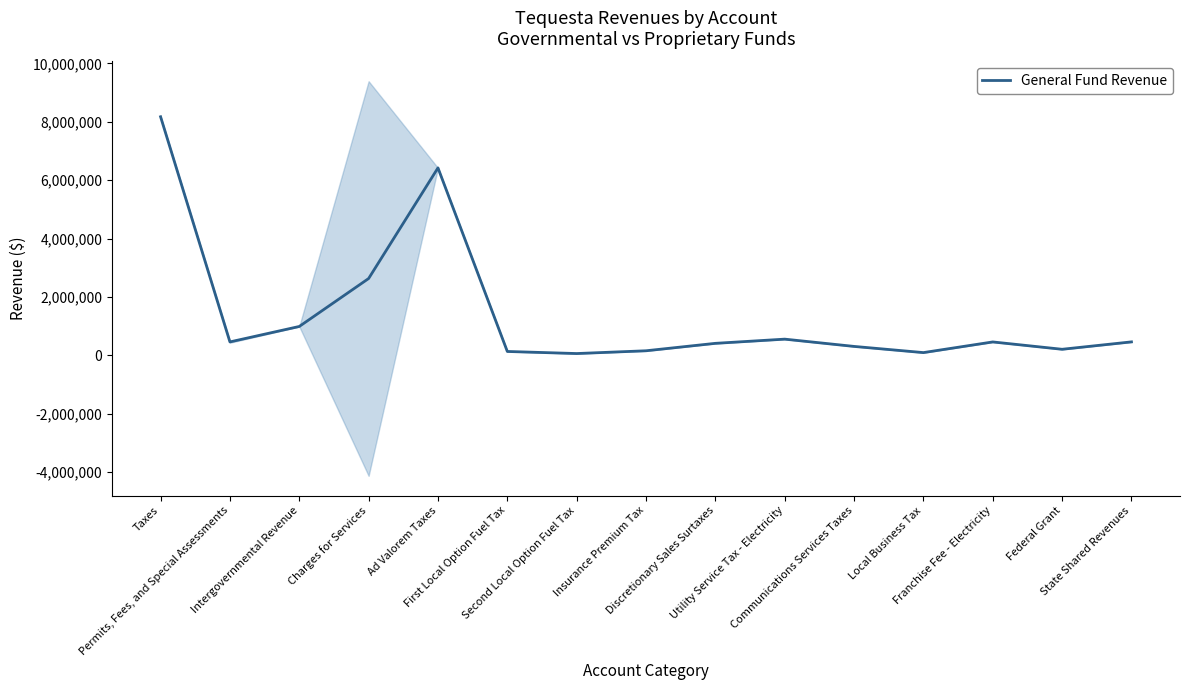

List the labels in order of value, largest first.

Taxes, Ad Valorem Taxes, Charges for Services, Intergovernmental Revenue, Utility Service Tax - Electricity, State Shared Revenues, Permits, Fees, and Special Assessments, Franchise Fee - Electricity, Discretionary Sales Surtaxes, Communications Services Taxes, Federal Grant, Insurance Premium Tax, First Local Option Fuel Tax, Local Business Tax, Second Local Option Fuel Tax